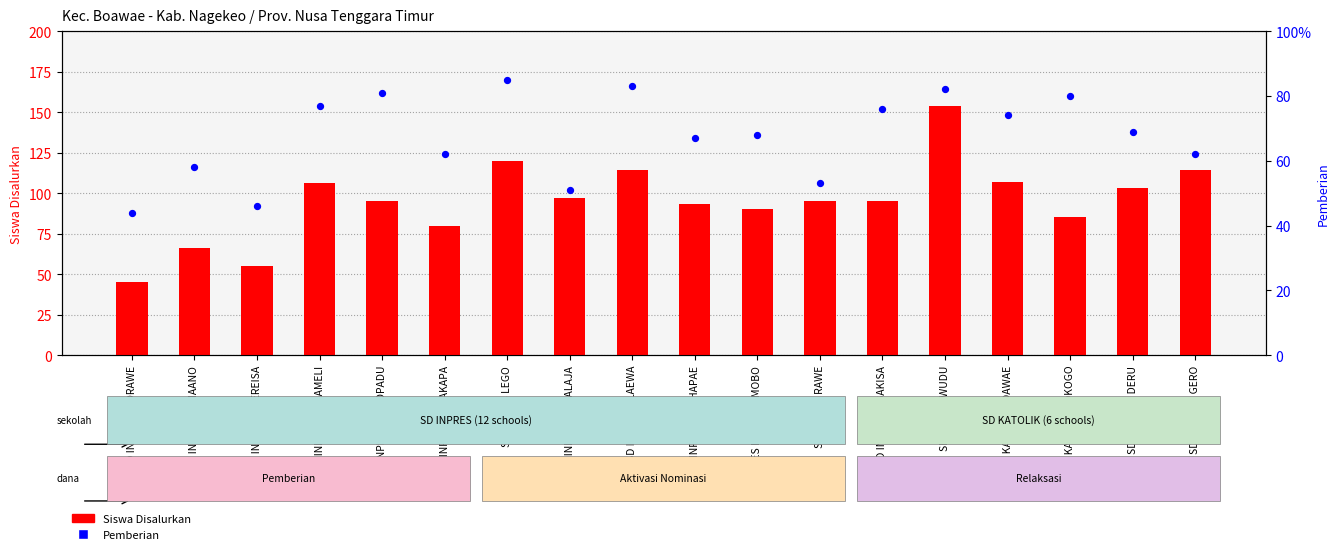

Which series has the largest total across all categories?

Siswa Disalurkan